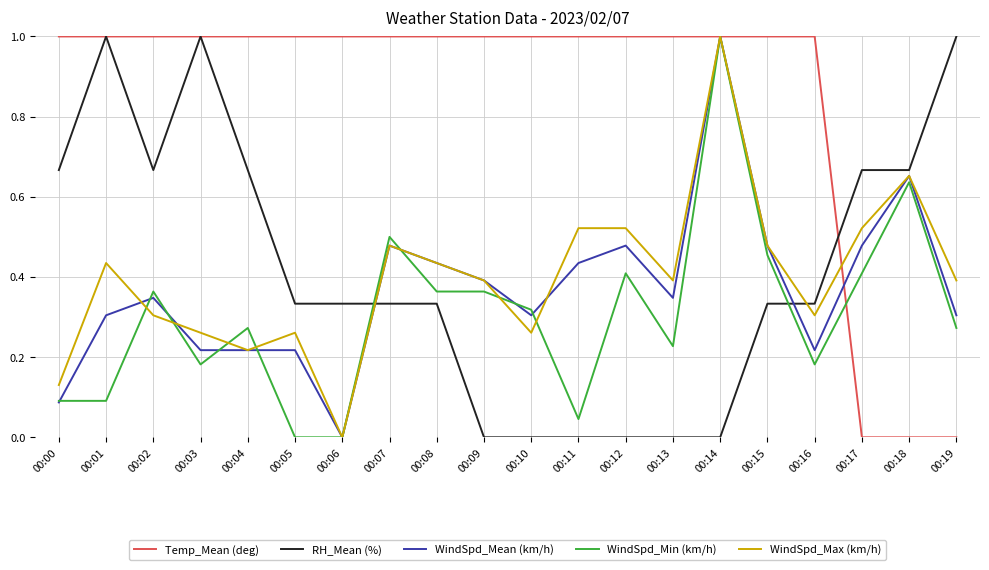

What is the maximum value shown in the chart?

1.0